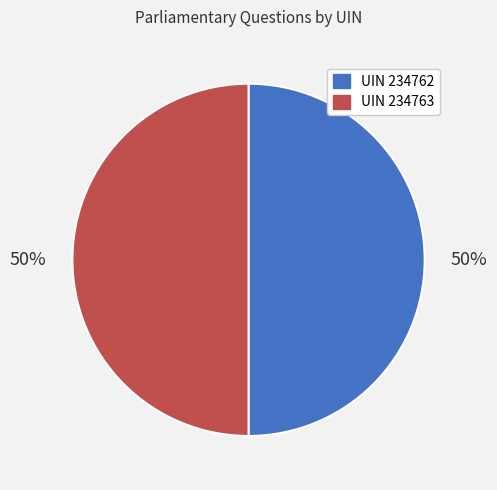

To the nearest percent, what is the average slice percentage?

50%